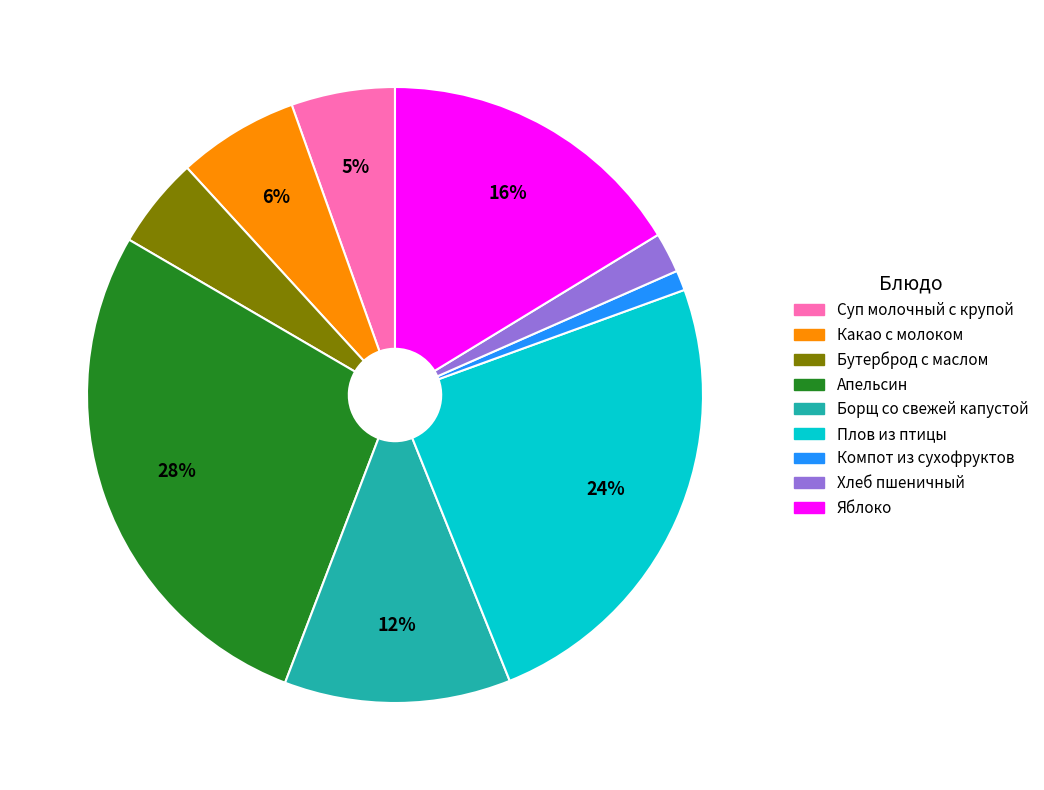

The Хлеб пшеничный slice represents 2% of the pie. True or false?

True